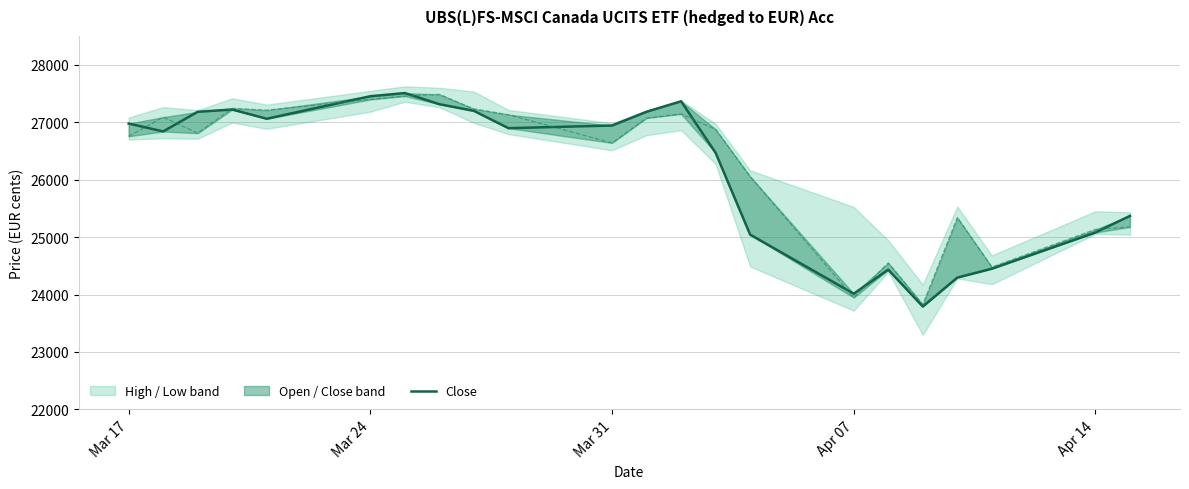

What is the smallest value displayed?

23791